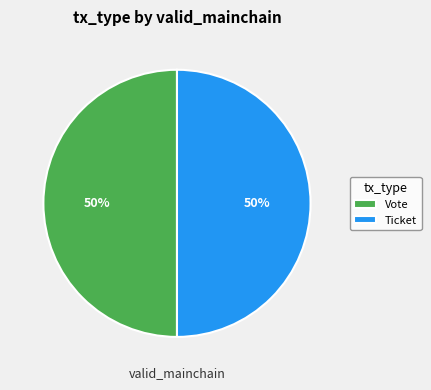

To the nearest percent, what portion does Vote represent?

50%